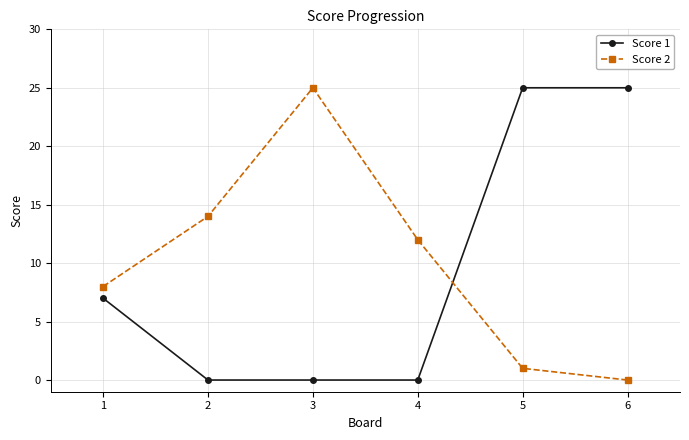

What are all the series names shown in the legend?

Score 1, Score 2